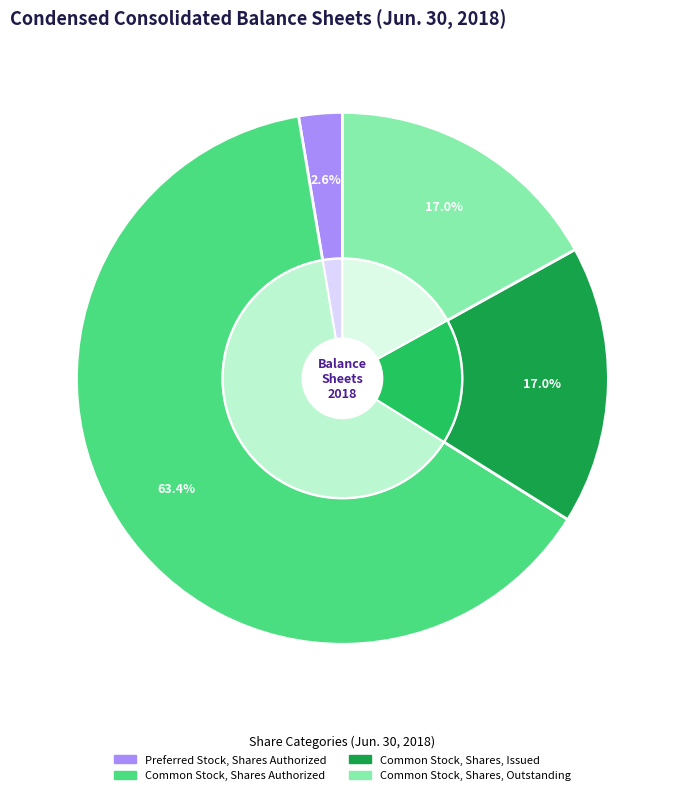

Is it true that Common Stock, Shares Authorized is 50% of the pie?

False